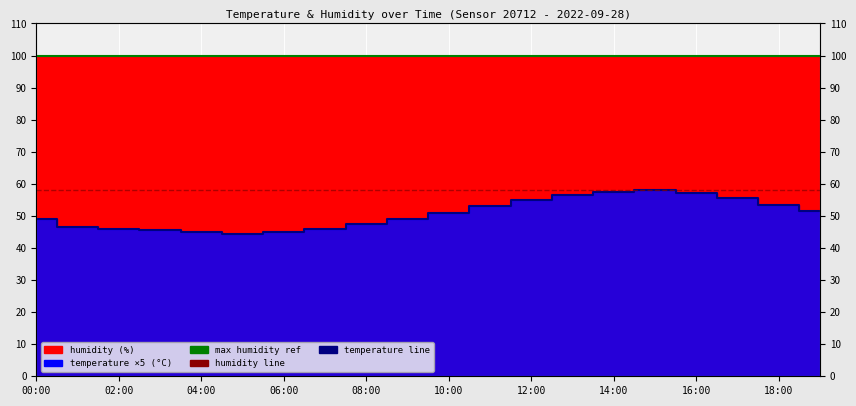

Reading left to right, list all the values displayed in this chart.

00:00=49.0	01:00=46.5	02:00=46.0	03:00=45.5	04:00=45.0	05:00=44.5	06:00=45.0	07:00=46.0	08:00=47.5	09:00=49.0	10:00=51.0	11:00=53.0	12:00=55.0	13:00=56.5	14:00=57.5	15:00=58.0	16:00=57.0	17:00=55.5	18:00=53.5	19:00=51.5